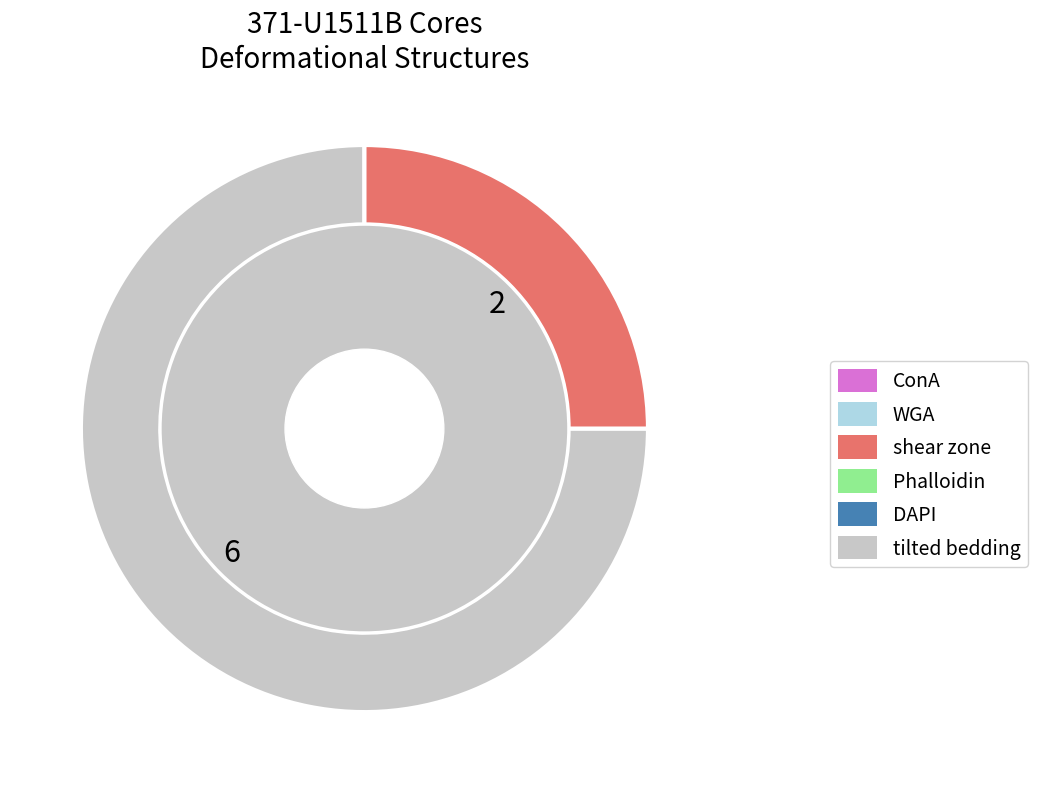

Count the number of slices in the pie.

8